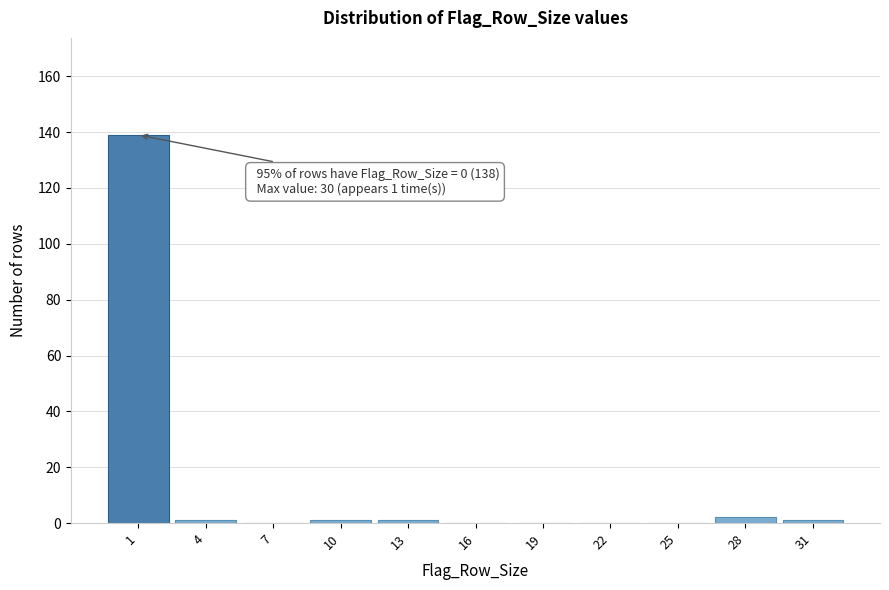

Reading left to right, transcribe all the data shown in this chart.

1=139	4=1	7=0	10=1	13=1	16=0	19=0	22=0	25=0	28=2	31=1